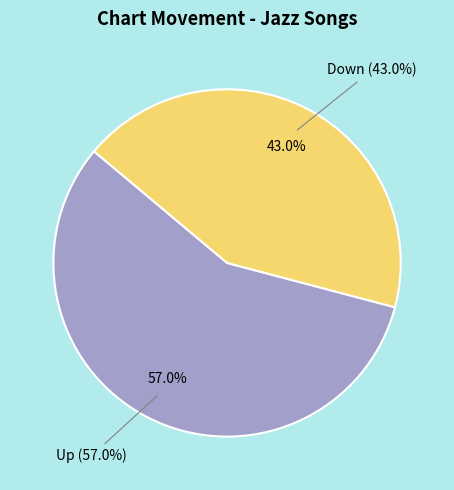

Which category has the smallest portion of the pie?

Down